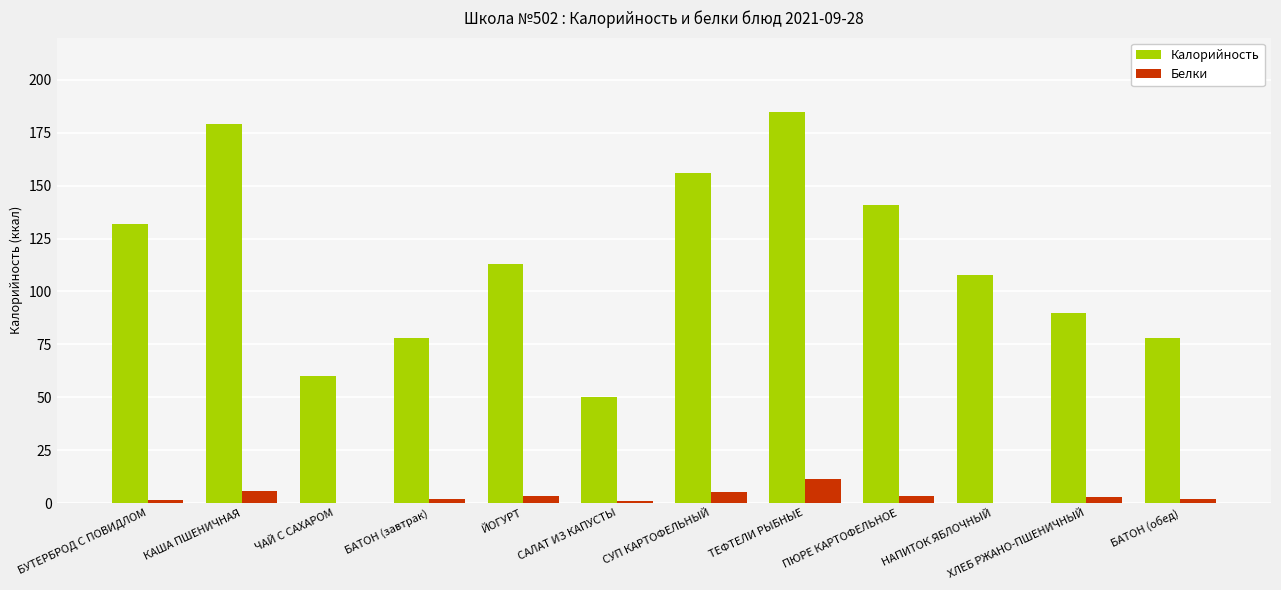

What is the sum of all Калорийность values?

1370.0